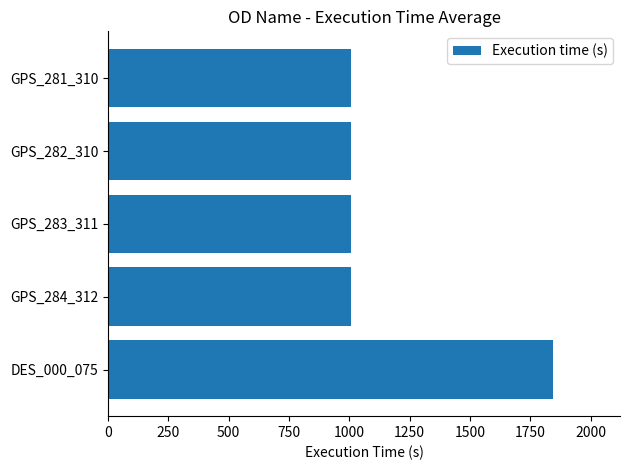

What is the minimum value shown in the chart?

1005